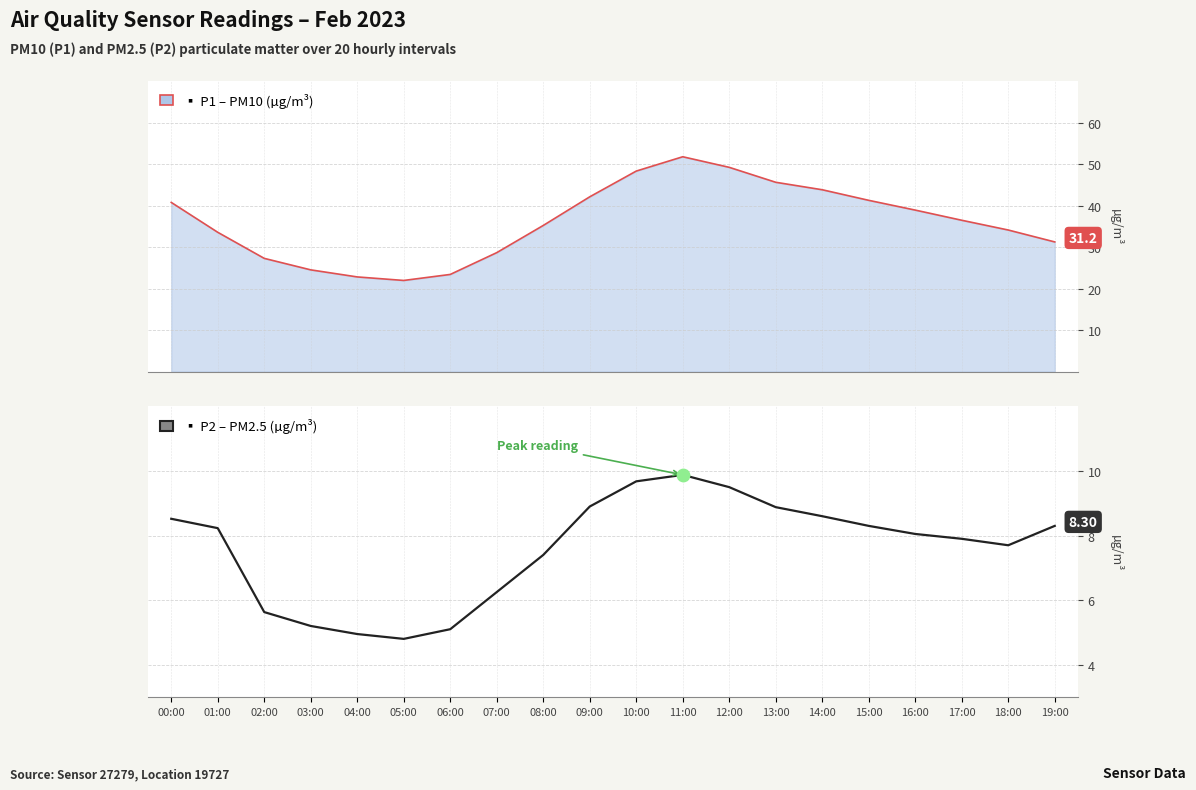

Which series contains the highest Y value?

P1 (PM10) line